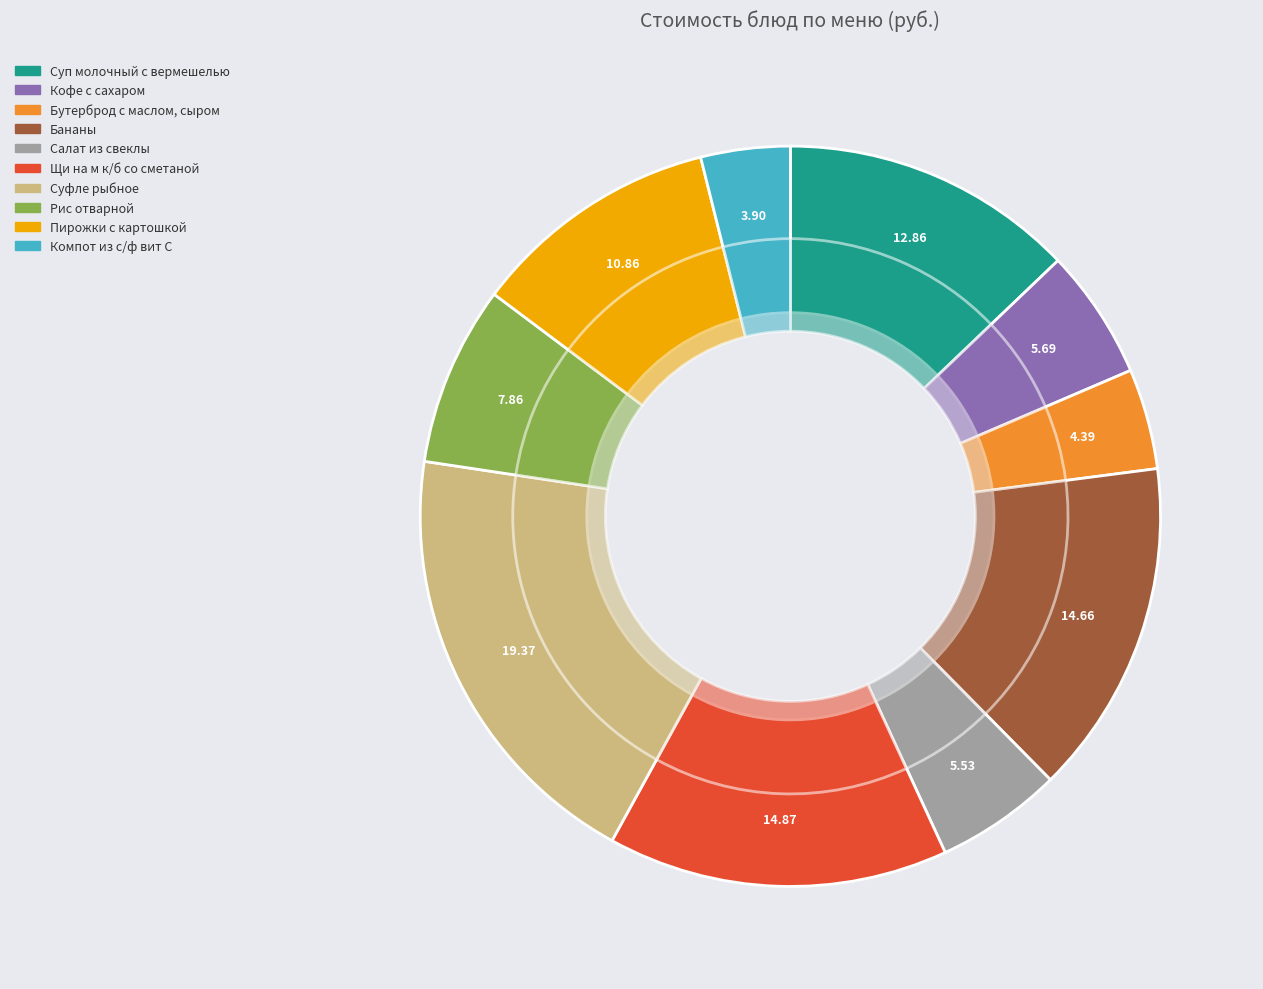

Rank the categories by value from lowest to highest.

Компот из с/ф вит С, Бутерброд с маслом, сыром, Салат из свеклы, Кофе с сахаром, Рис отварной, Пирожки с картошкой, Суп молочный с вермешелью, Бананы, Щи на м к/б со сметаной, Суфле рыбное